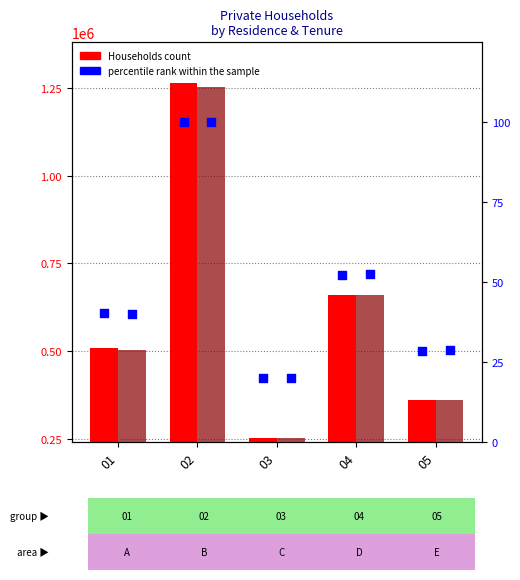

What is the total value across all series at 04?

1318461.2